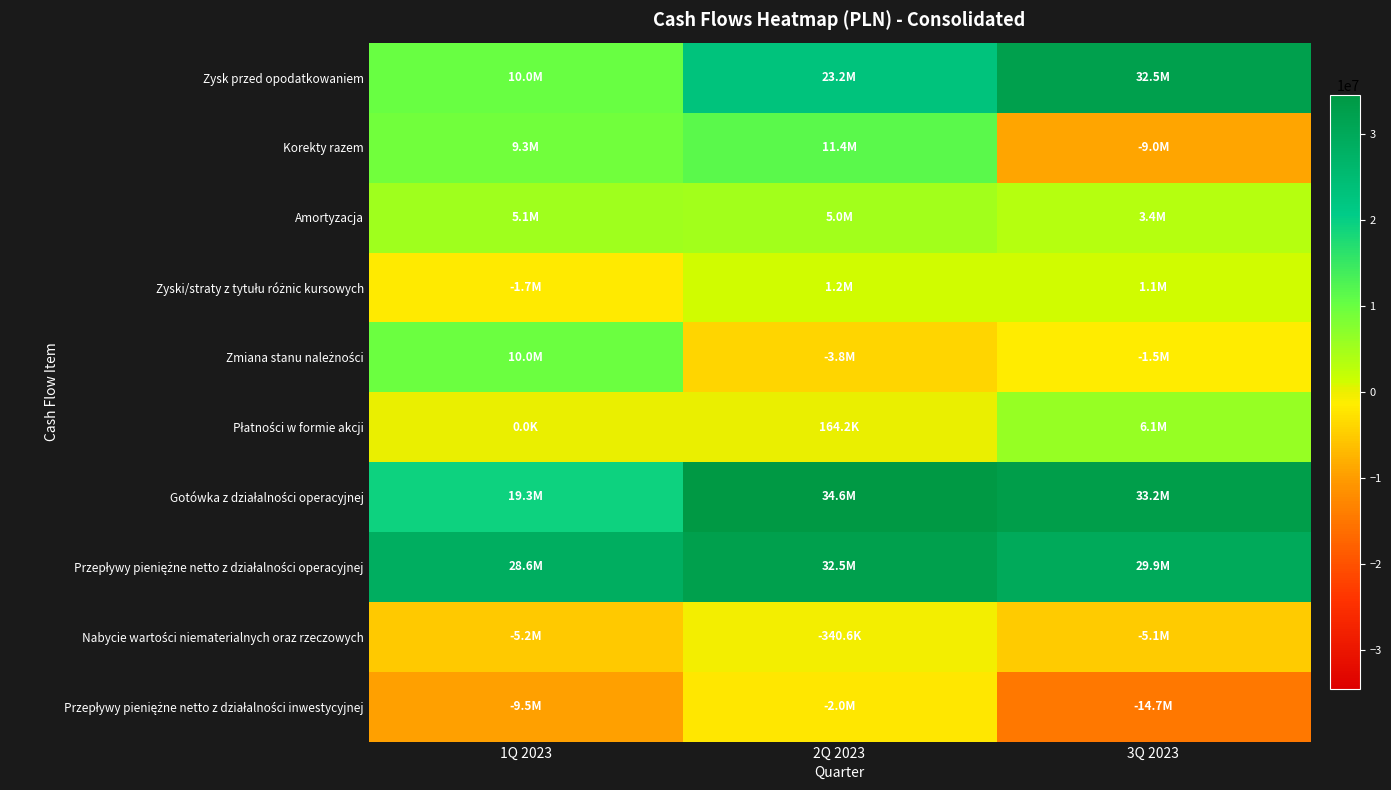

Between 3Q 2023 and 2Q 2023, which is larger?

3Q 2023